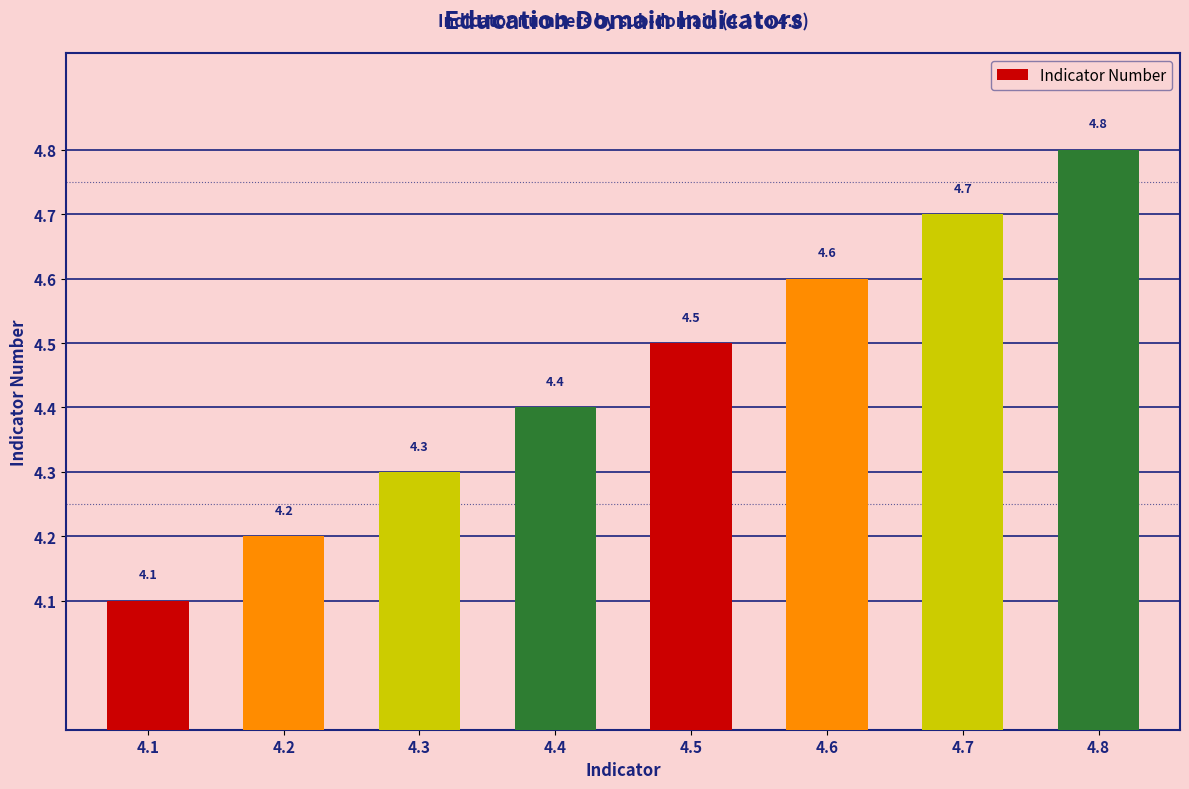

How many bars are there in total?

8